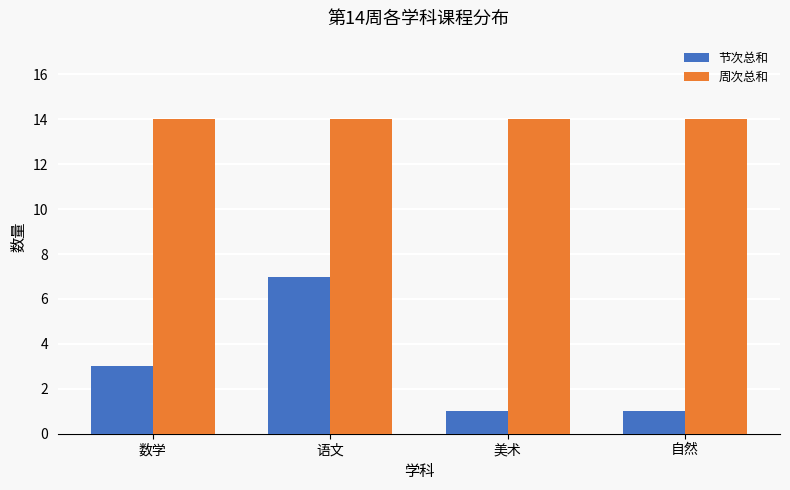

Reading left to right, extract all data points from this chart.

节次总和: 数学=3	语文=7	美术=1	自然=1
周次总和: 数学=14	语文=14	美术=14	自然=14